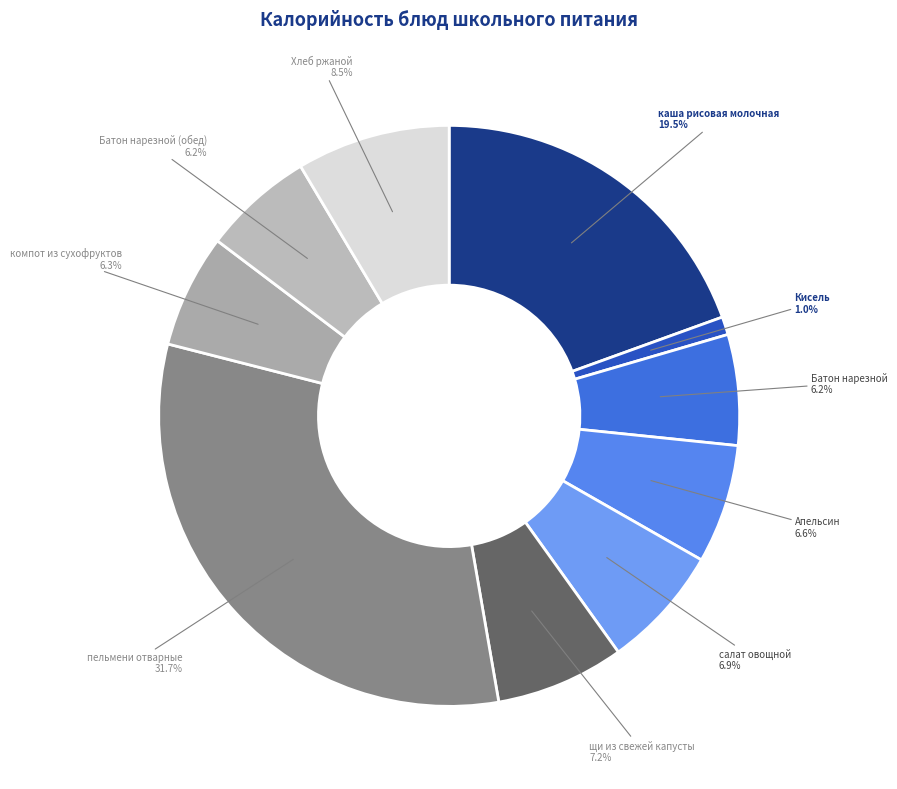

Does компот из сухофруктов account for over 50% of the chart?

No